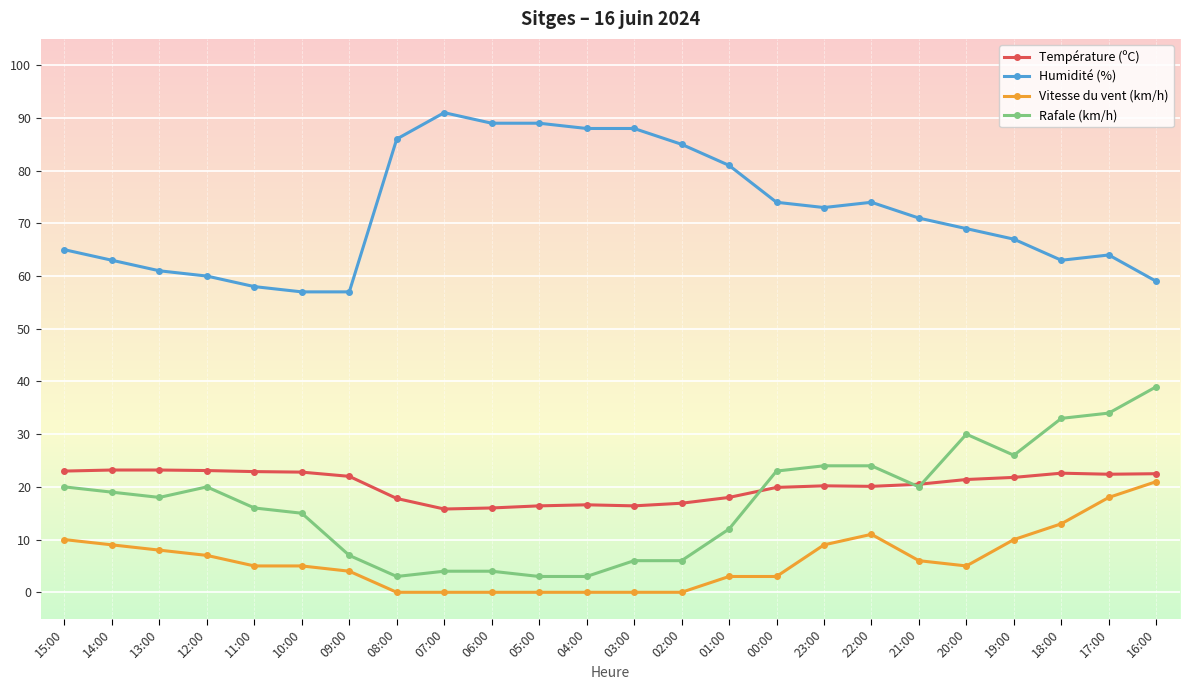

How many lines are shown in the chart?

4